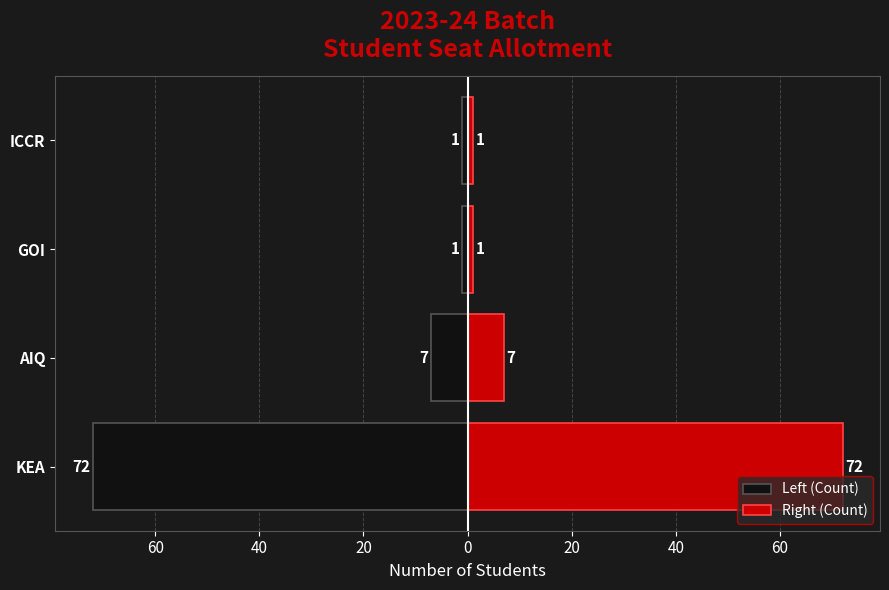

Reading left to right, list all the values displayed in this chart.

Left (Count): -72	-7	-1	-1
Right (Count): 72	7	1	1